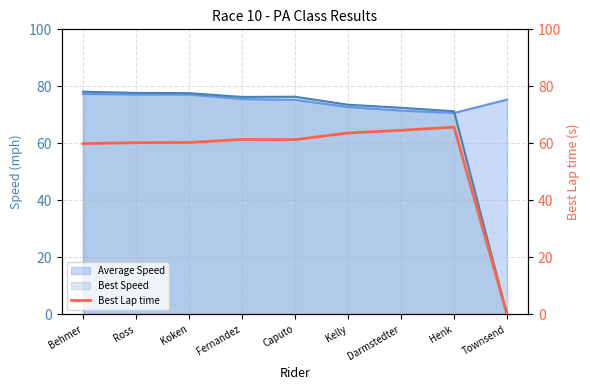

Is it true that the value at Behmer is 40.0?

False